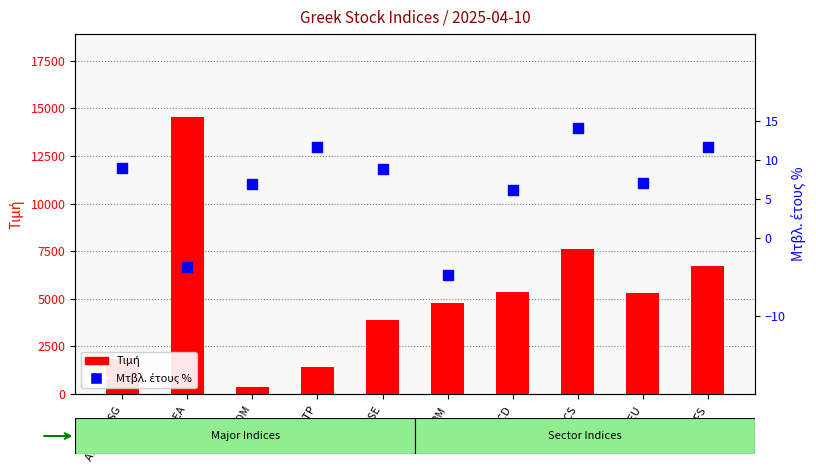

At which category is the sum across all series the highest?

ΔΕΑ